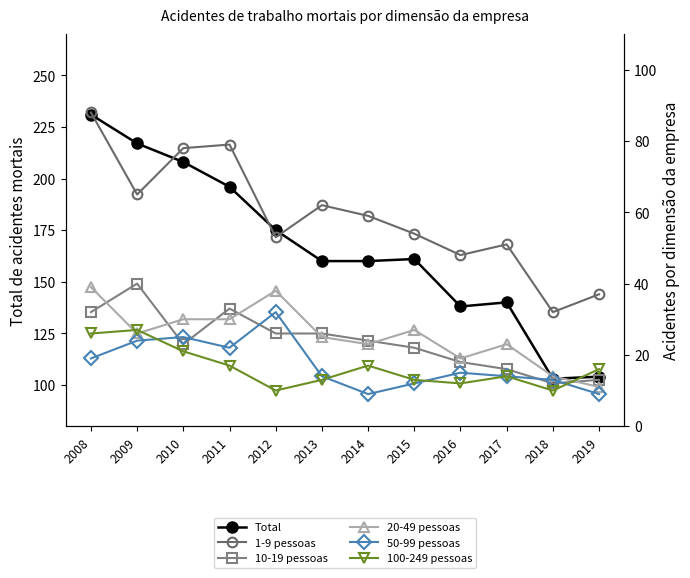

At which label does 50-99 pessoas first exceed 15?

2008